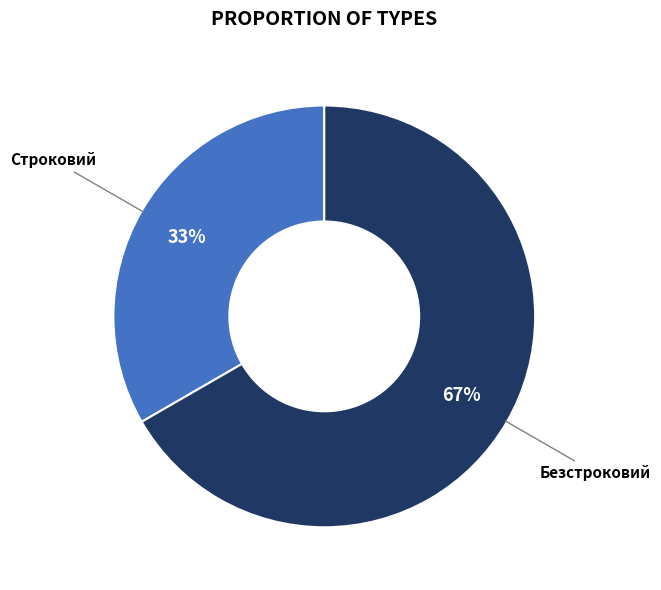

What is the smallest slice in the pie chart?

Строковий